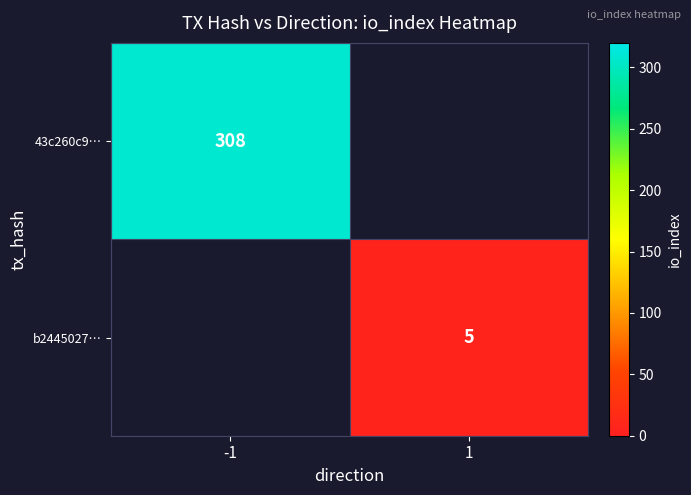

At how many categories does at least one series exceed 168?

1